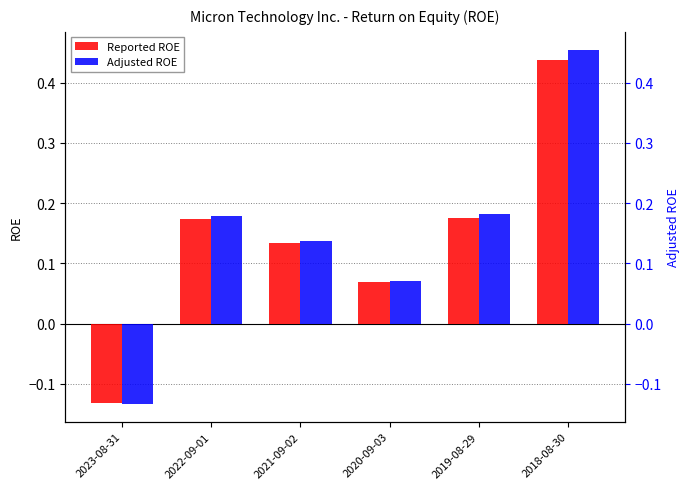

How many positive values does the Adjusted ROE series have?

5